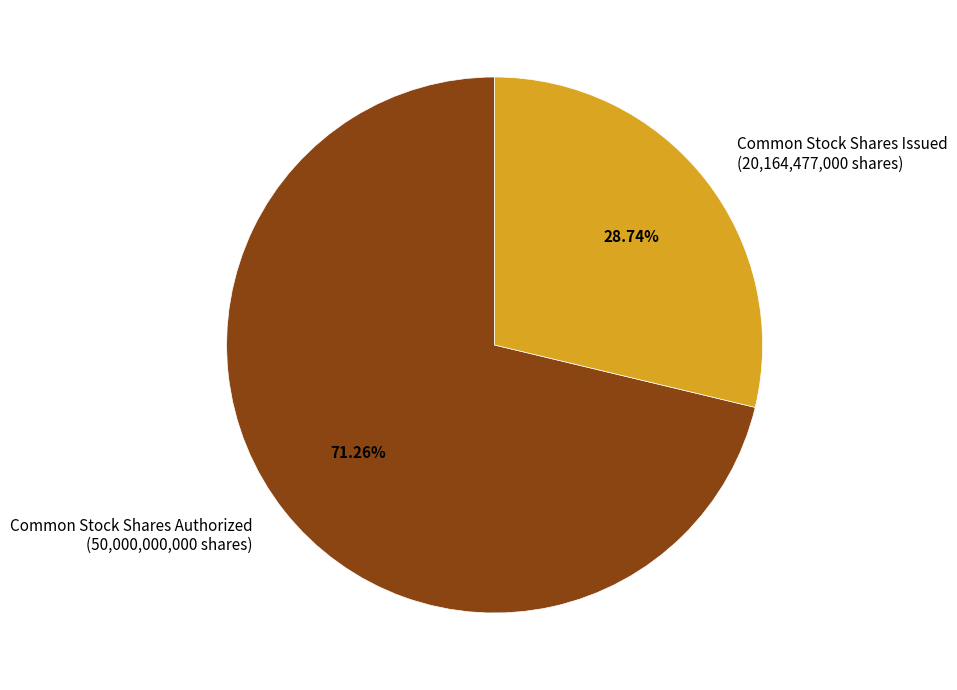

Which category has the smallest portion of the pie?

Common Stock Shares Issued